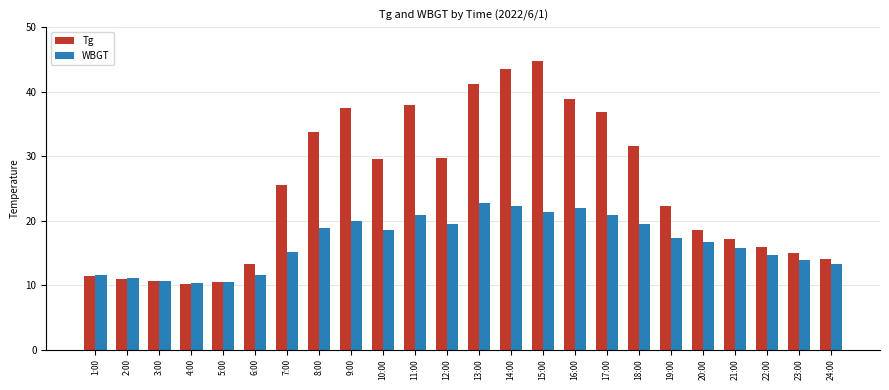

What is the maximum value shown in the chart?

44.7